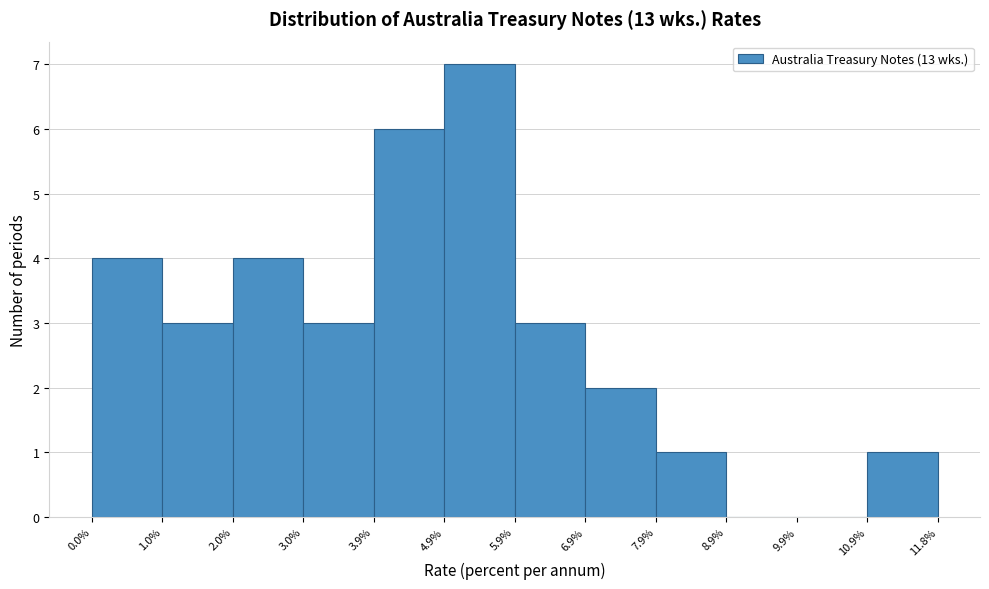

Reading left to right, transcribe this chart: for each bar, give the range it covers on the x-axis and its height. The values are not printed on the chart, so give them approximately, as read against the axis.

0.0% to 1.0%: 4
1.0% to 2.0%: 3
2.0% to 3.0%: 4
3.0% to 3.9%: 3
3.9% to 4.9%: 6
4.9% to 5.9%: 7
5.9% to 6.9%: 3
6.9% to 7.9%: 2
7.9% to 8.9%: 1
8.9% to 9.9%: 0
9.9% to 10.9%: 0
10.9% to 11.8%: 1